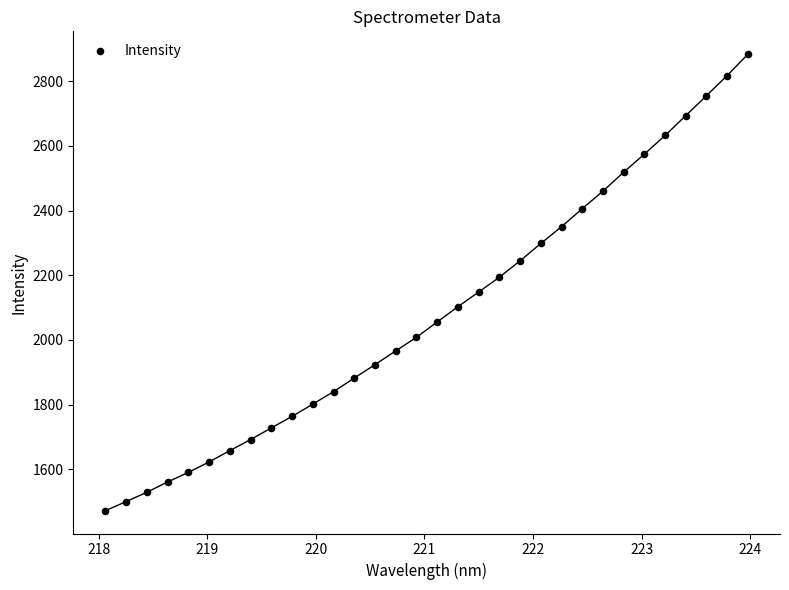

What is the range of X values (max minus min)?

5.9